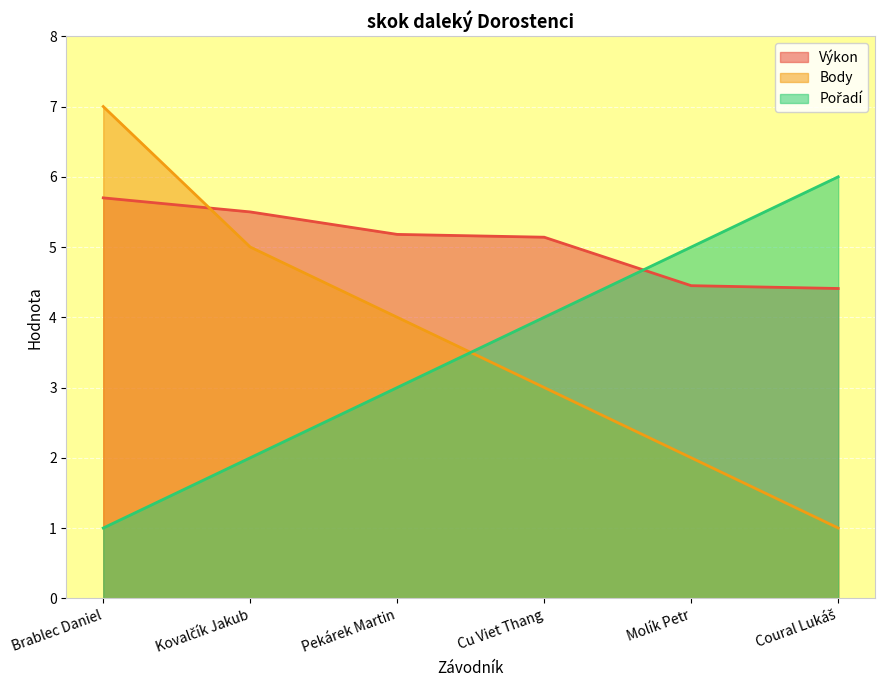

Is it true that Body equals 1.7 at Pekárek Martin?

False